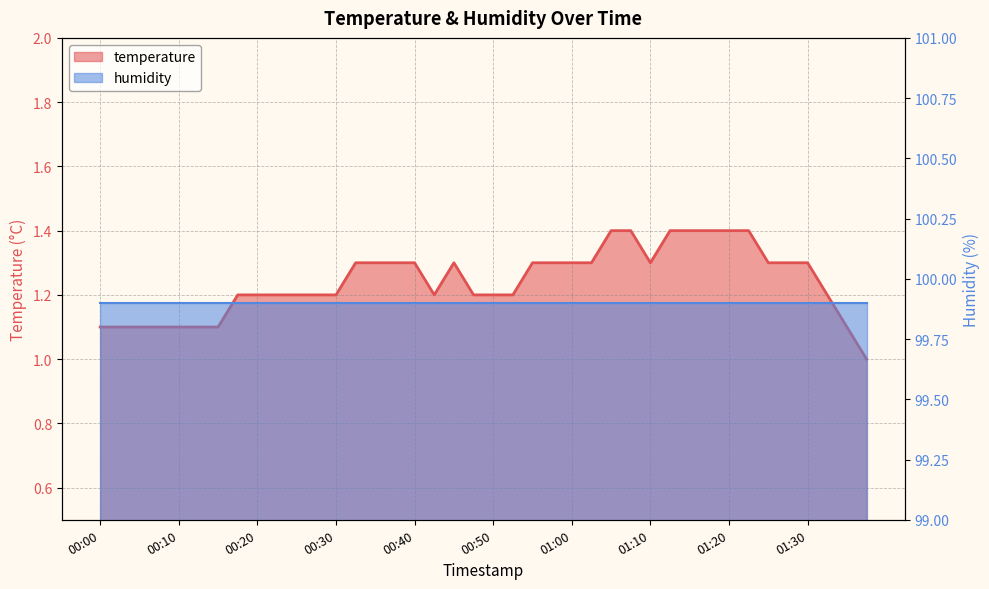

True or false: the data shows 0.6 at 00:45.

False